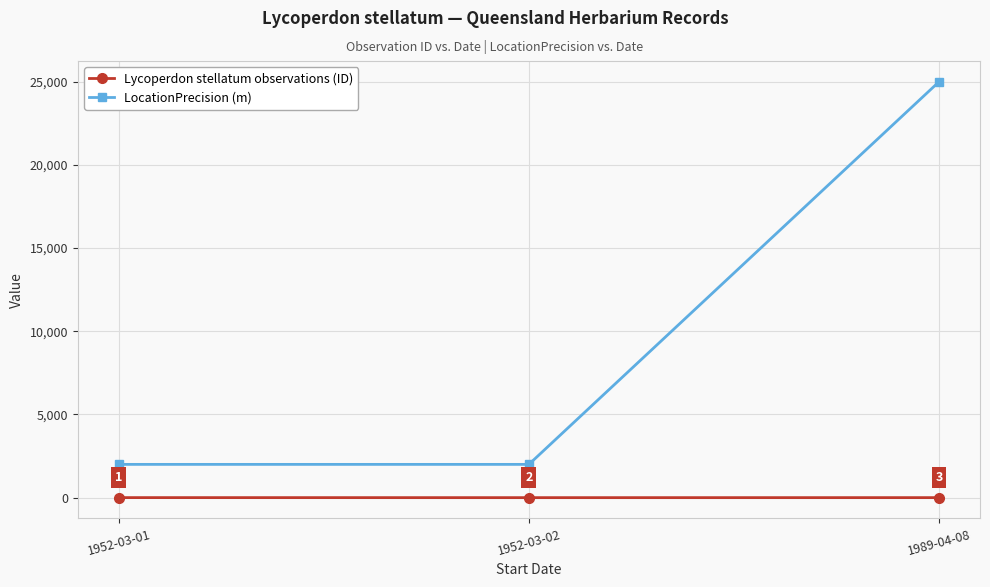

True or false: LocationPrecision (m) has a value of 2932 at 1952-03-01.

False